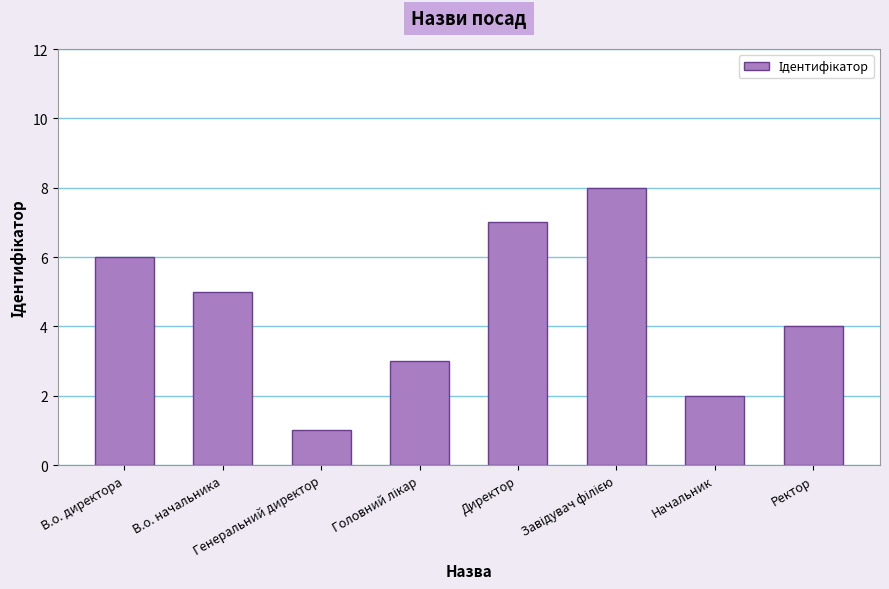

What is the sum of all values?

36